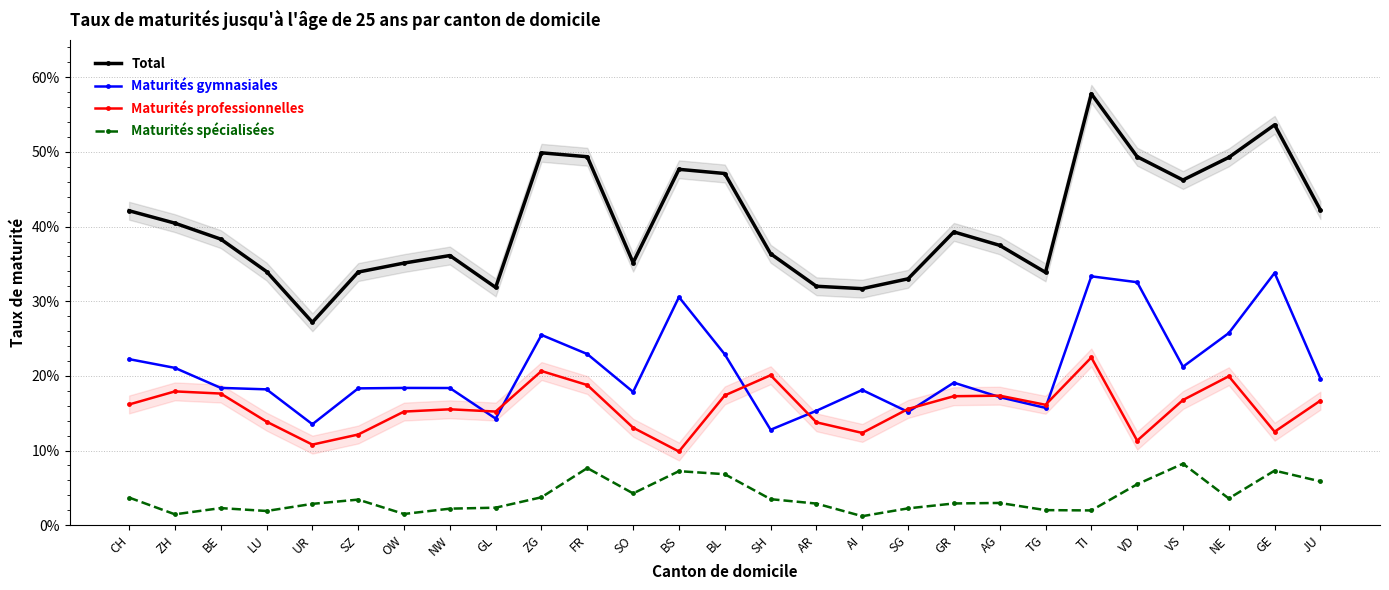

True or false: Maturités gymnasiales has more than 0 points higher than both neighbors.

True